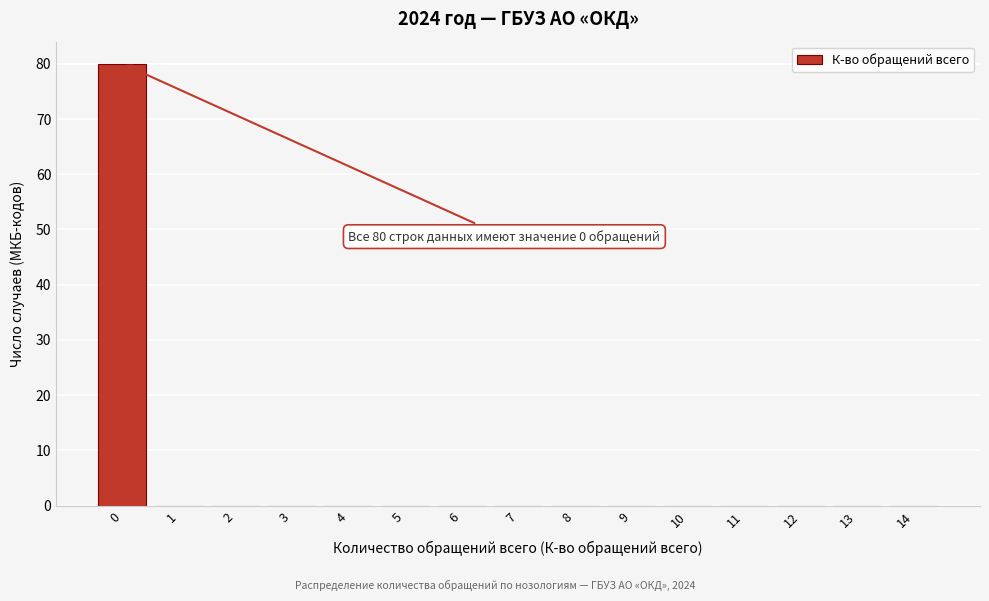

Reading left to right, extract all data points from this chart.

0=80	1=0	2=0	3=0	4=0	5=0	6=0	7=0	8=0	9=0	10=0	11=0	12=0	13=0	14=0